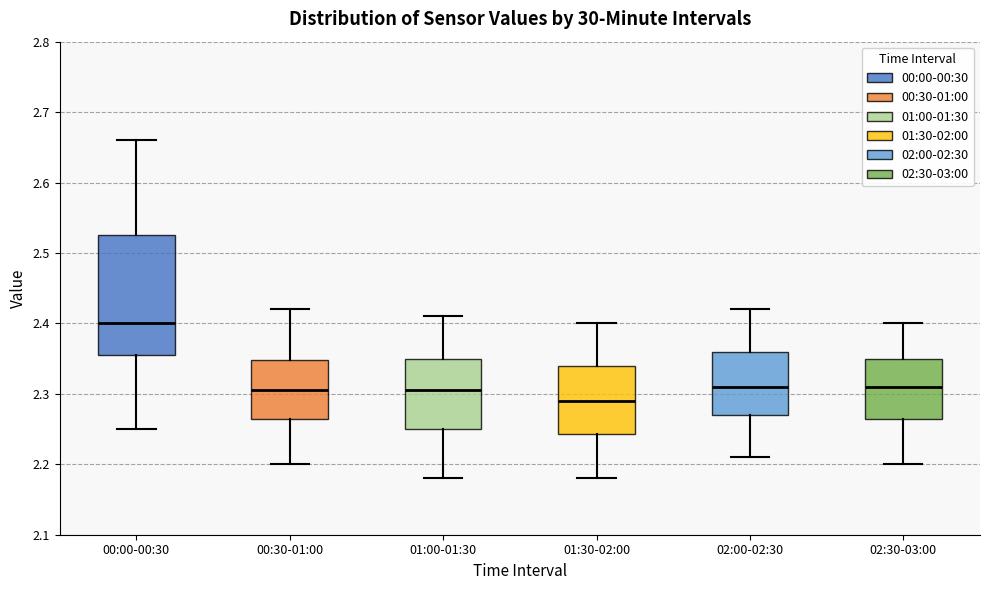

Which box's median line is the lowest?

01:30-02:00